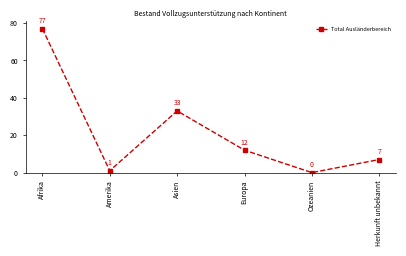

What is the change in value from Afrika to Herkunft unbekannt?

-70